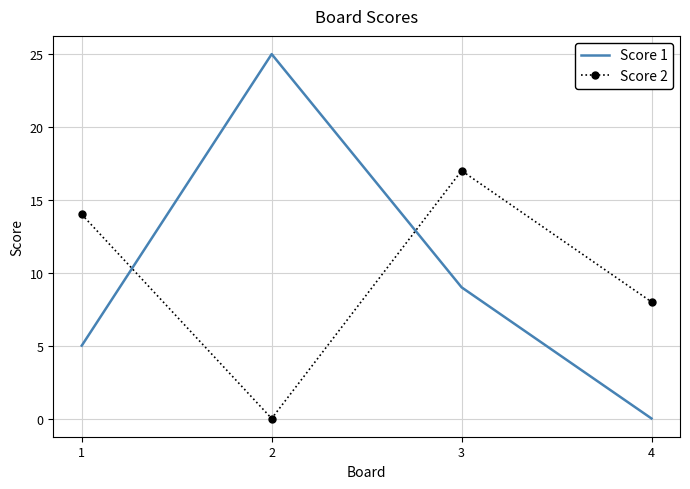

At which category does Score 1 reach its first local peak?

2